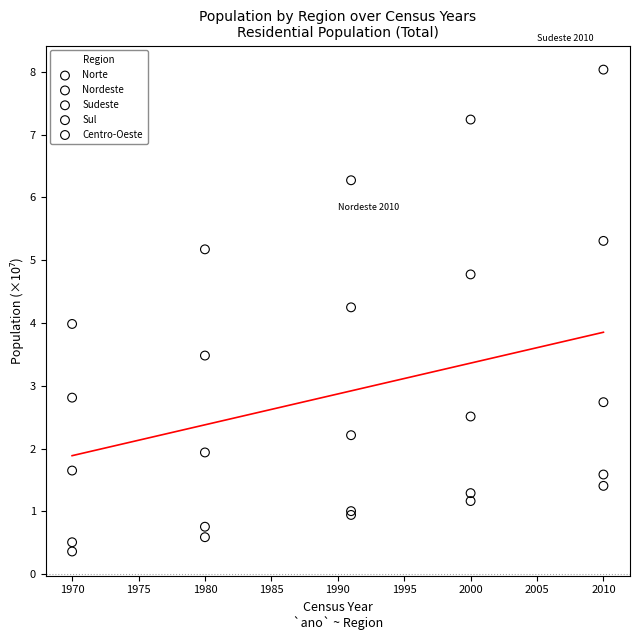

Which series has the largest Y range (max minus min)?

Sudeste